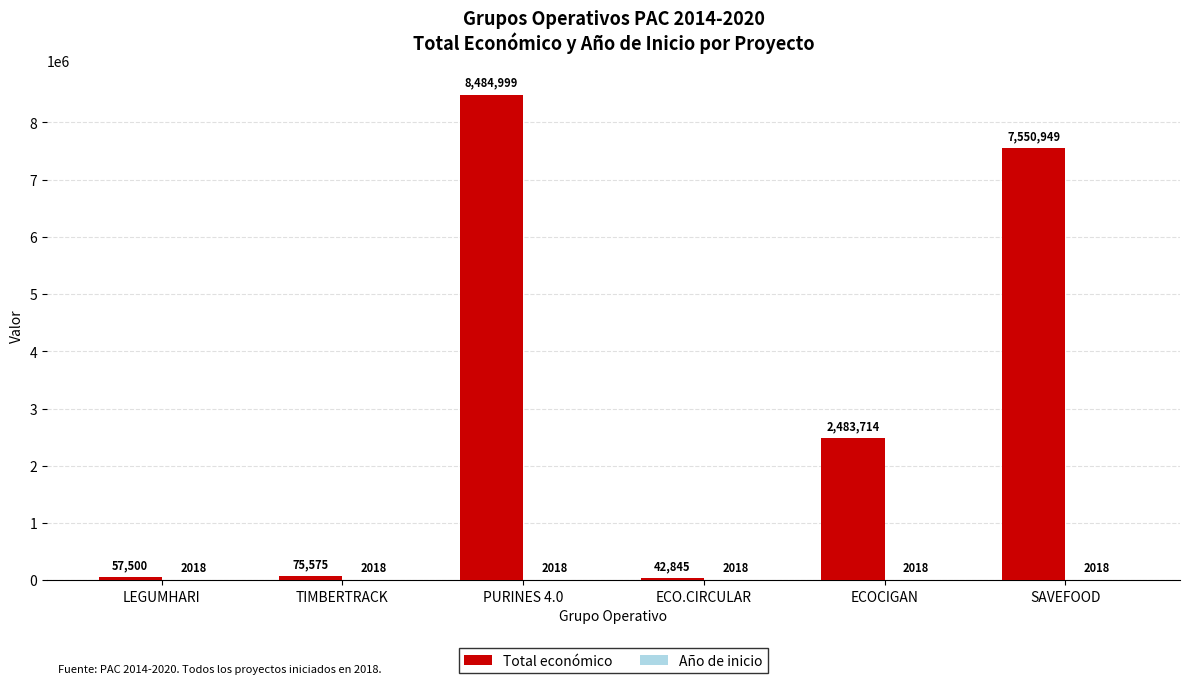

At which label does Total económico first exceed 2483714?

PURINES 4.0